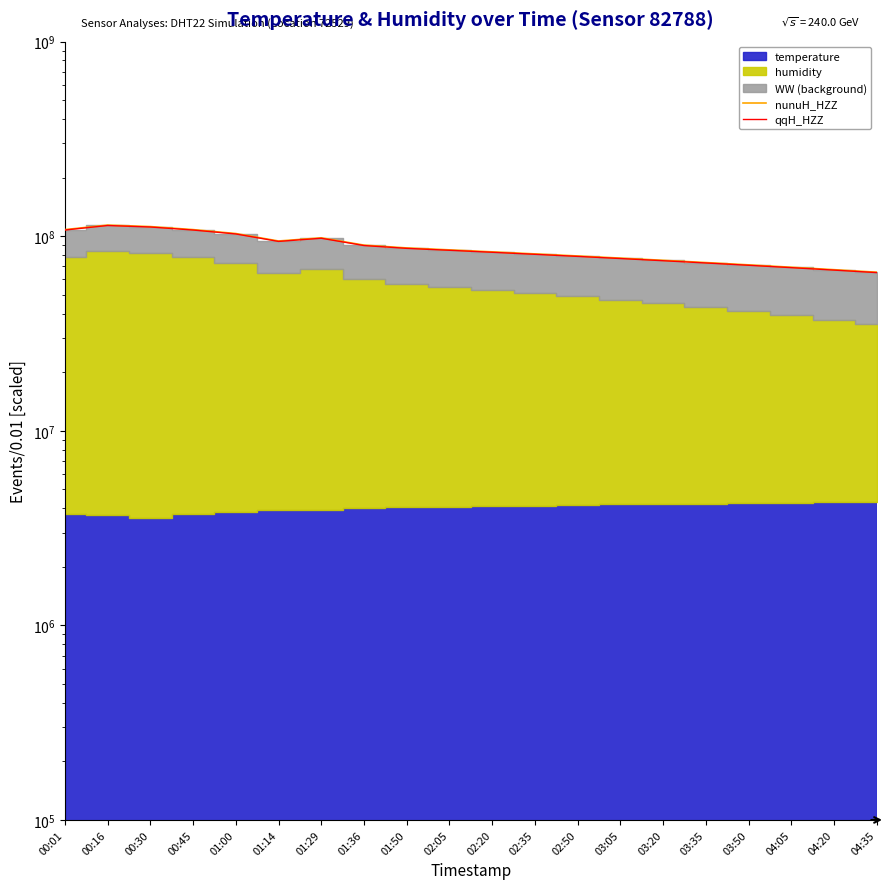

Which series changed the most between 01:00 and 01:50?

nunuH_HZZ